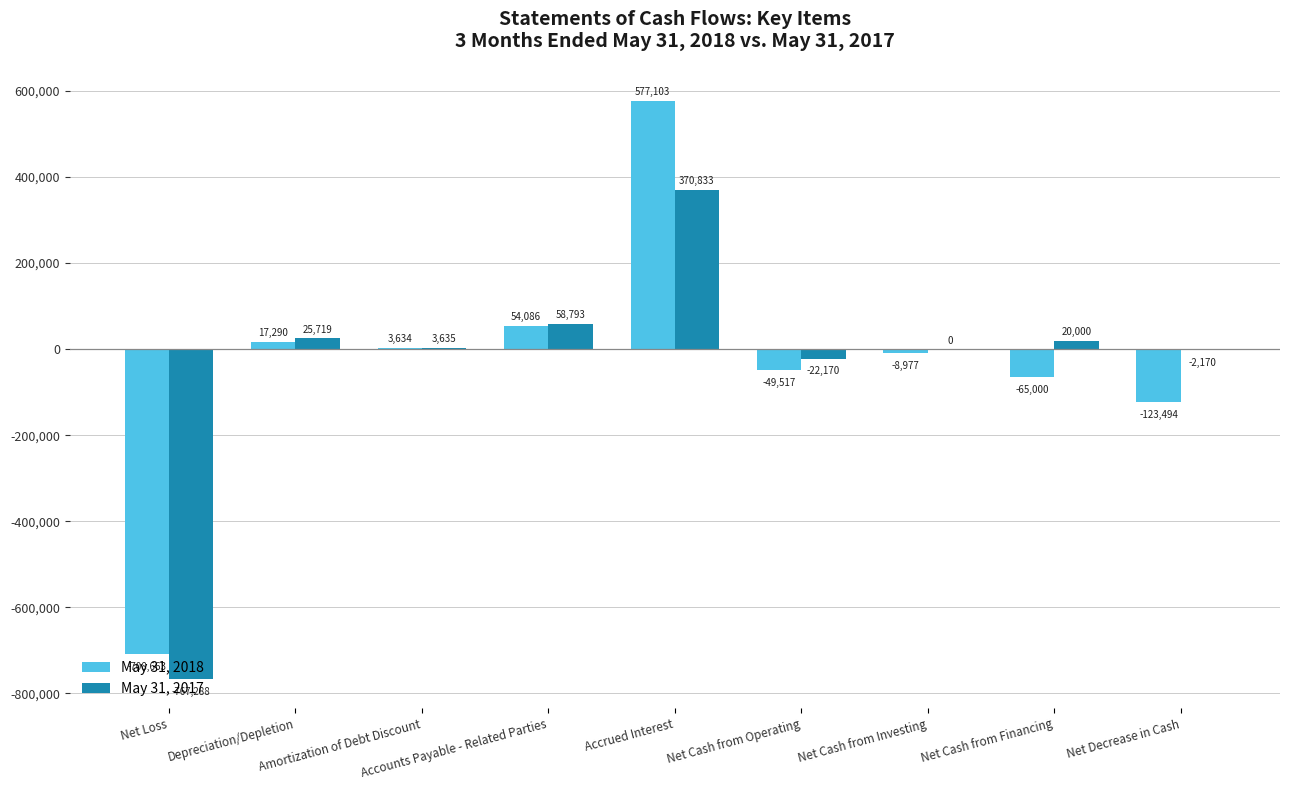

What is the greatest value displayed?

577103